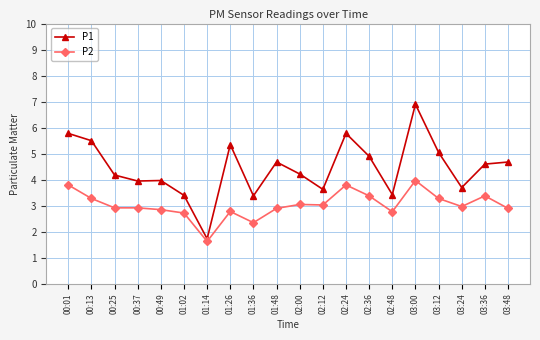

Count the number of data series in this chart.

2